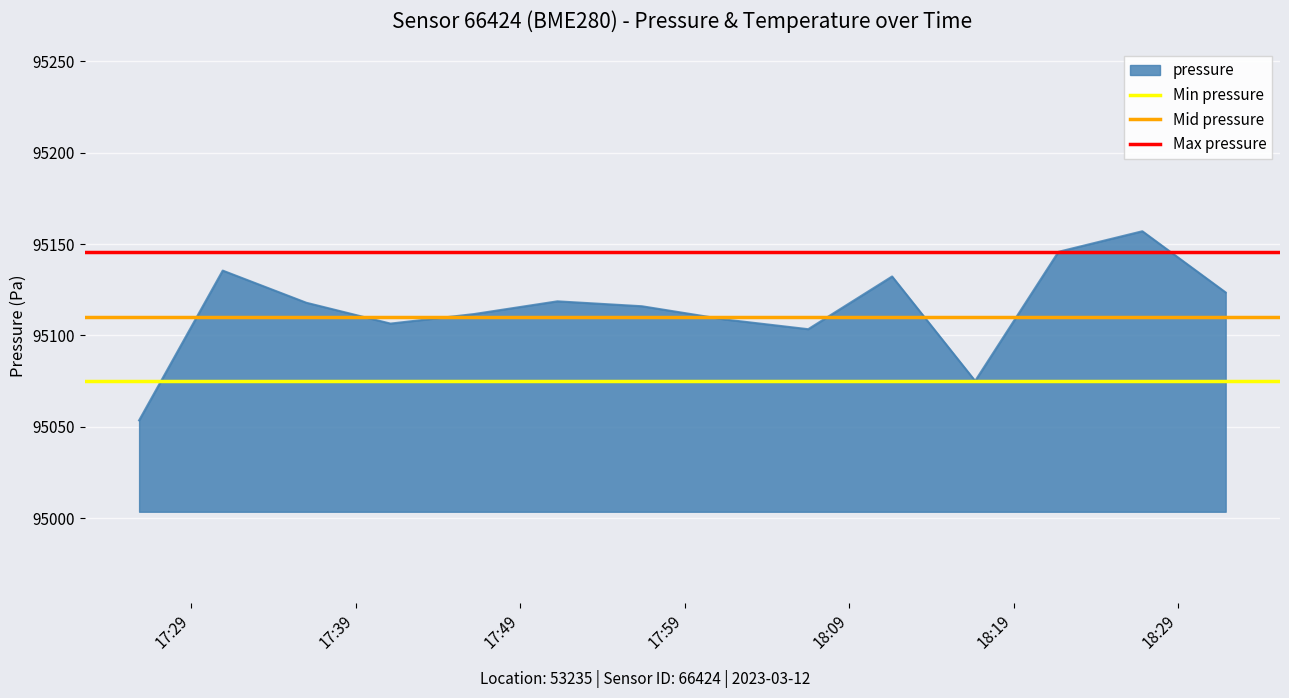

Reading left to right, list all the values displayed in this chart.

Min pressure: 95075.1	95075.1
Mid pressure: 95110.0	95110.0
Max pressure: 95145.8	95145.8